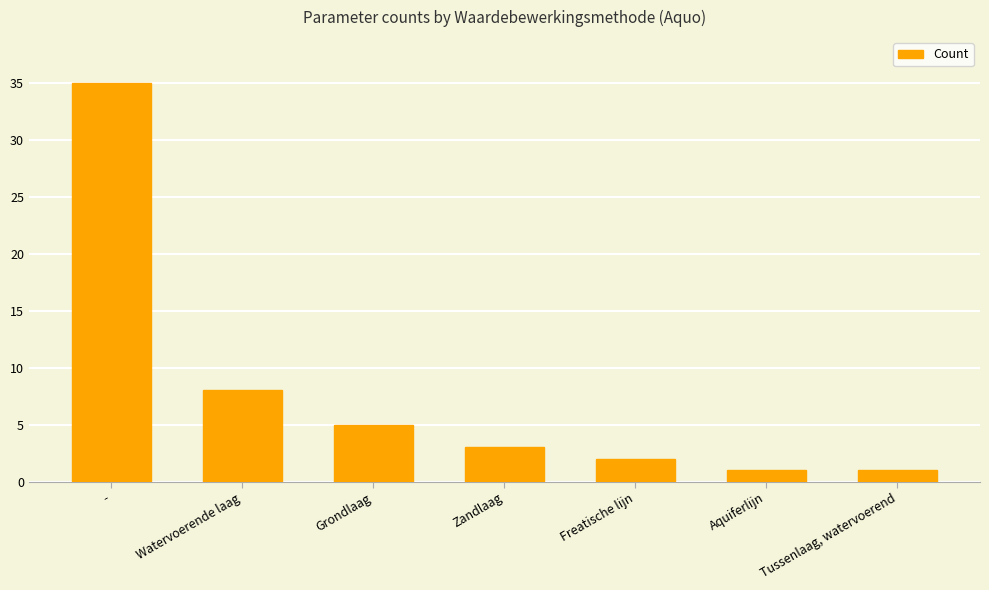

True or false: the data shows 2 at Freatische lijn.

True